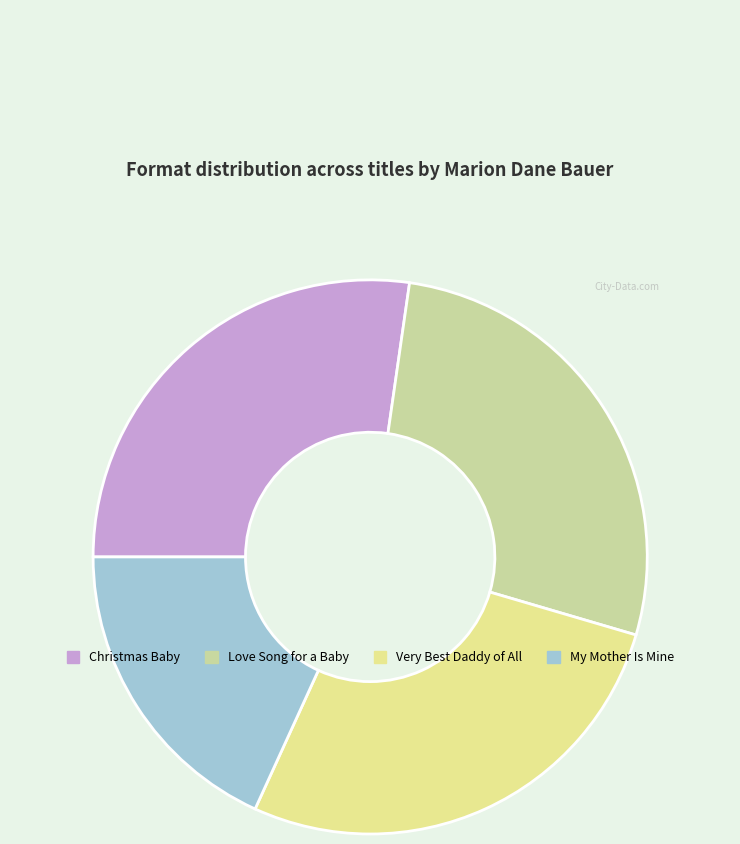

What is the smallest slice in the pie chart?

My Mother Is Mine